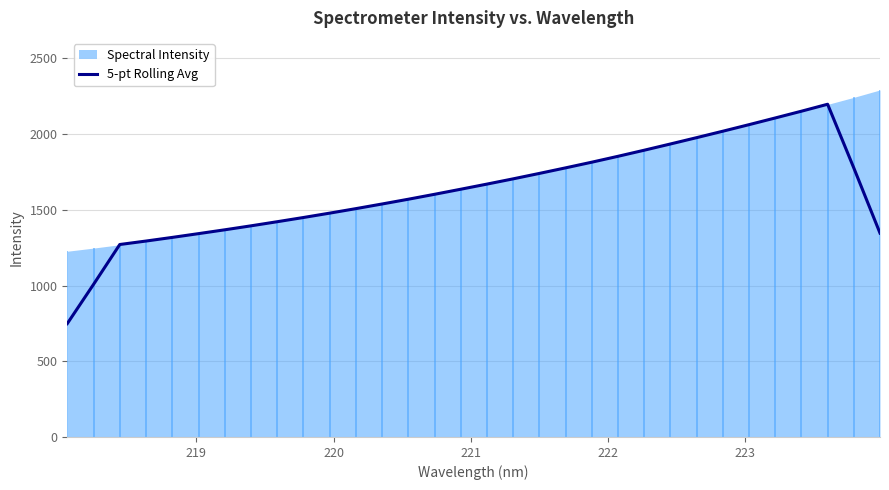

Does the chart display data point markers on the line(s)?

No